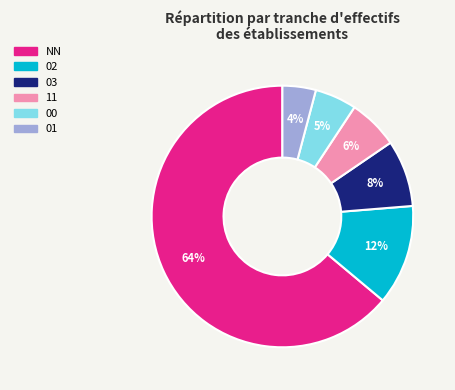

To the nearest percent, what is the difference between the 00 and 01 slice percentages?

1%